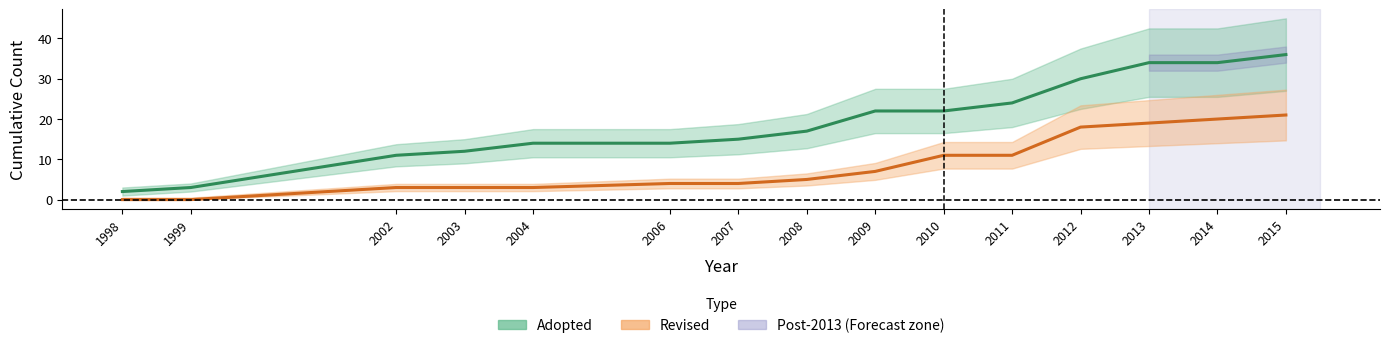

What is the minimum value for Adopted (cumulative)?

2